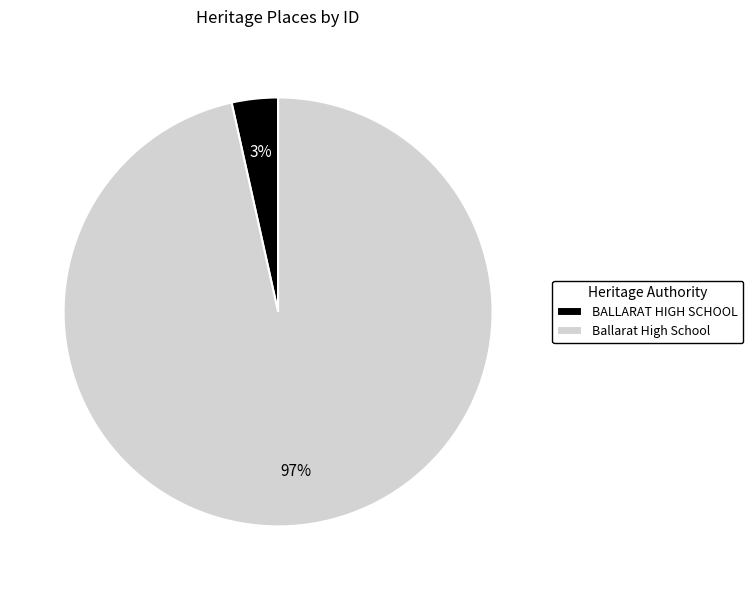

To the nearest percent, what is the combined percentage of BALLARAT HIGH SCHOOL and Ballarat High School?

100%